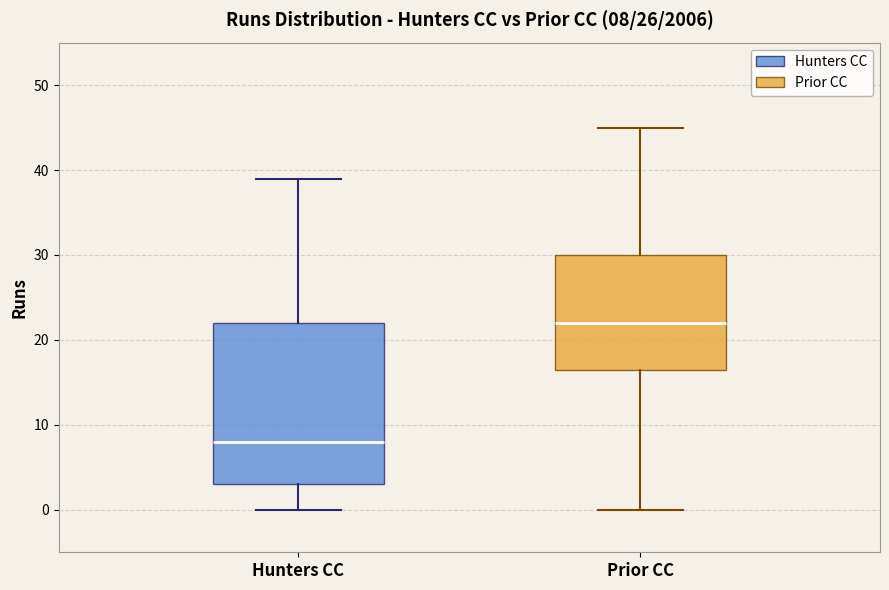

Which box is the tallest, from its lower edge to its upper edge?

Hunters CC